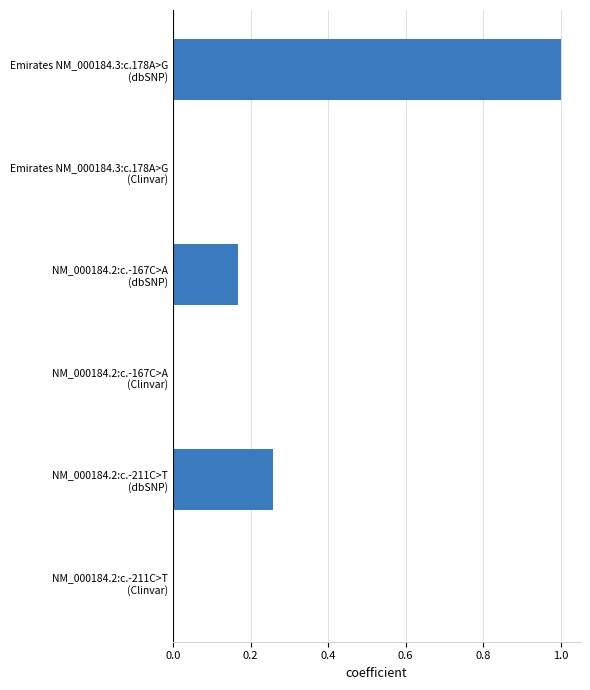

What is the sum of all values?

1.4